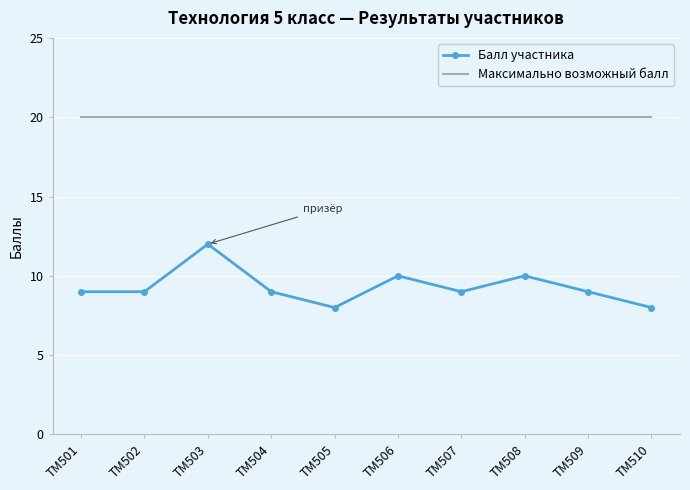

In Балл участника, how many points are higher than both neighbors (excluding endpoints)?

3